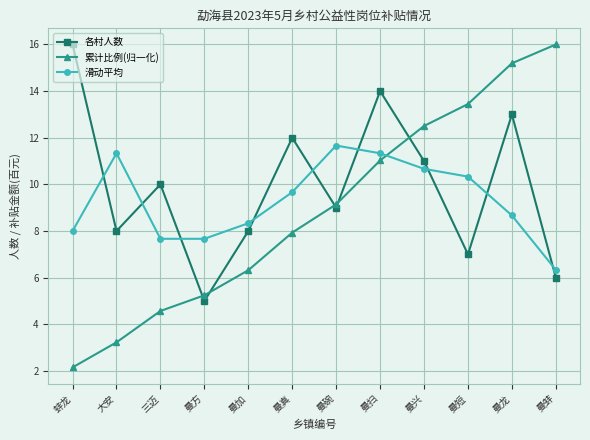

List the series in order of their overall mean, highest first.

各村人数, 滑动平均, 累计比例(归一化)